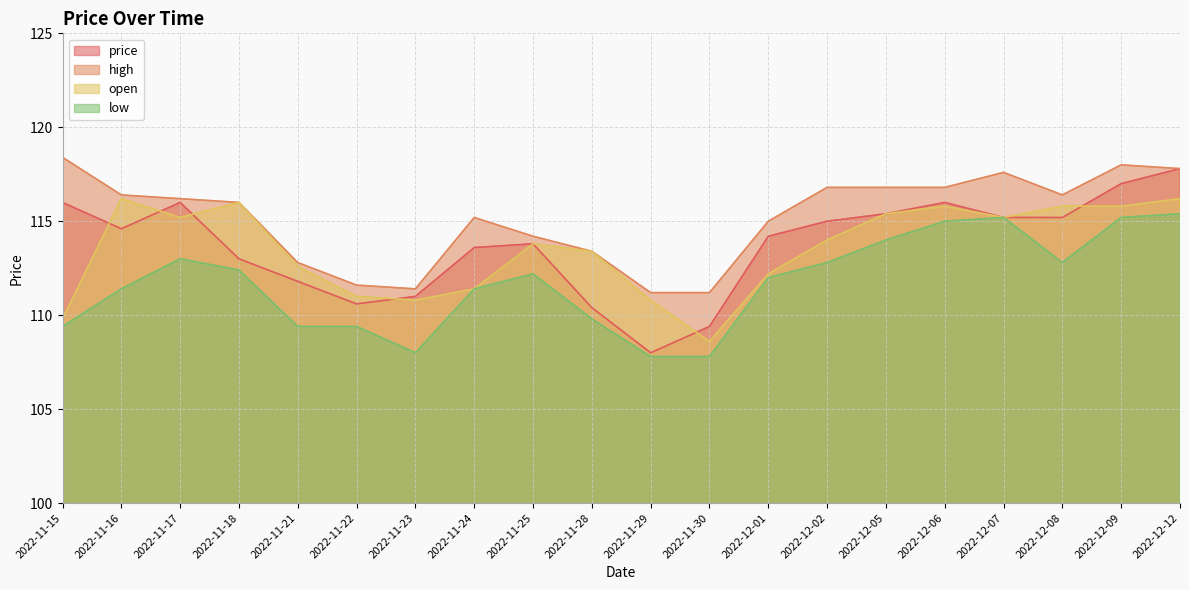

Which series has the widest spread of values?

price